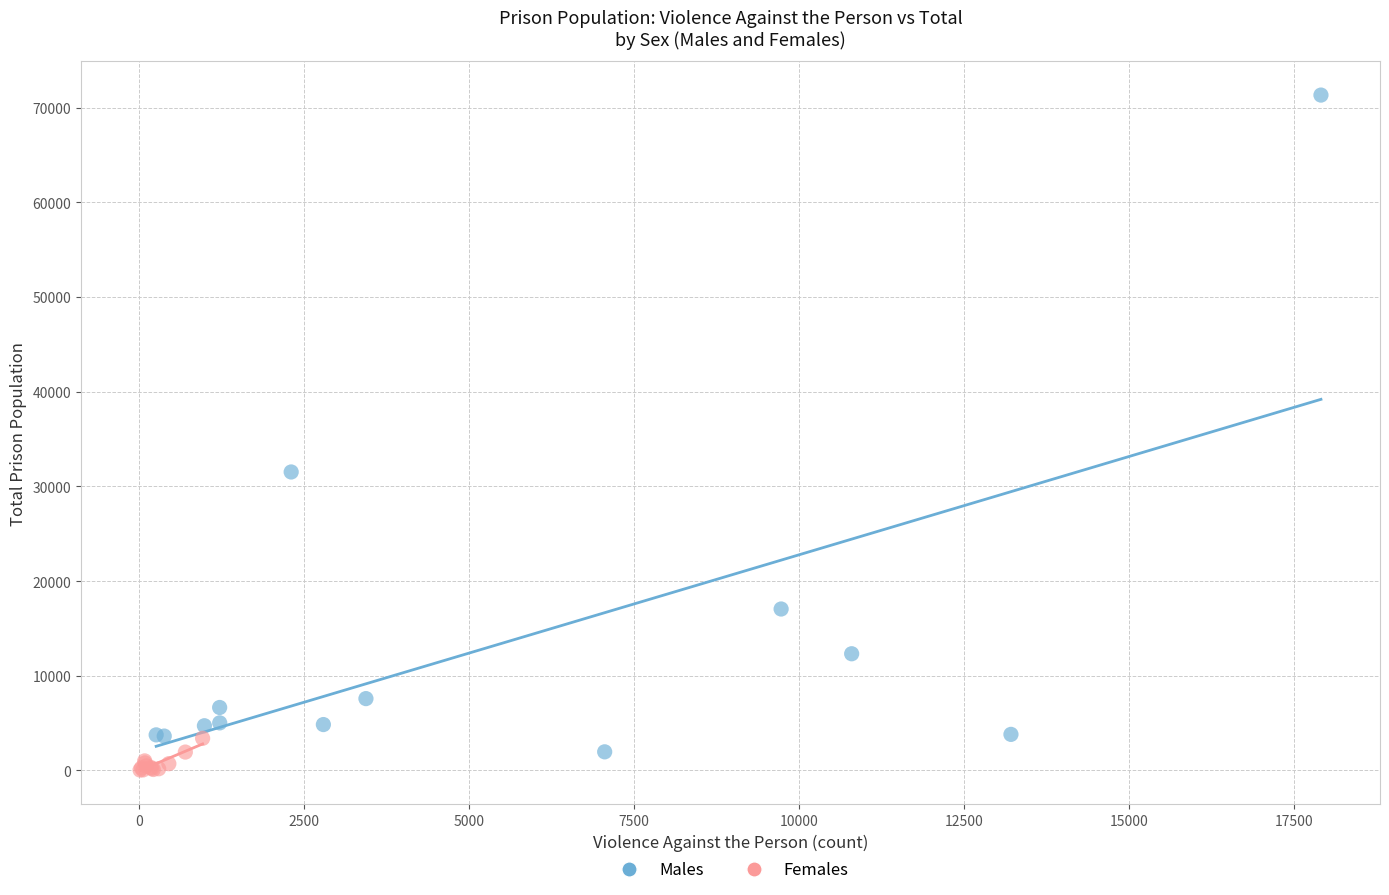

Which series has the widest spread of Y values?

Males